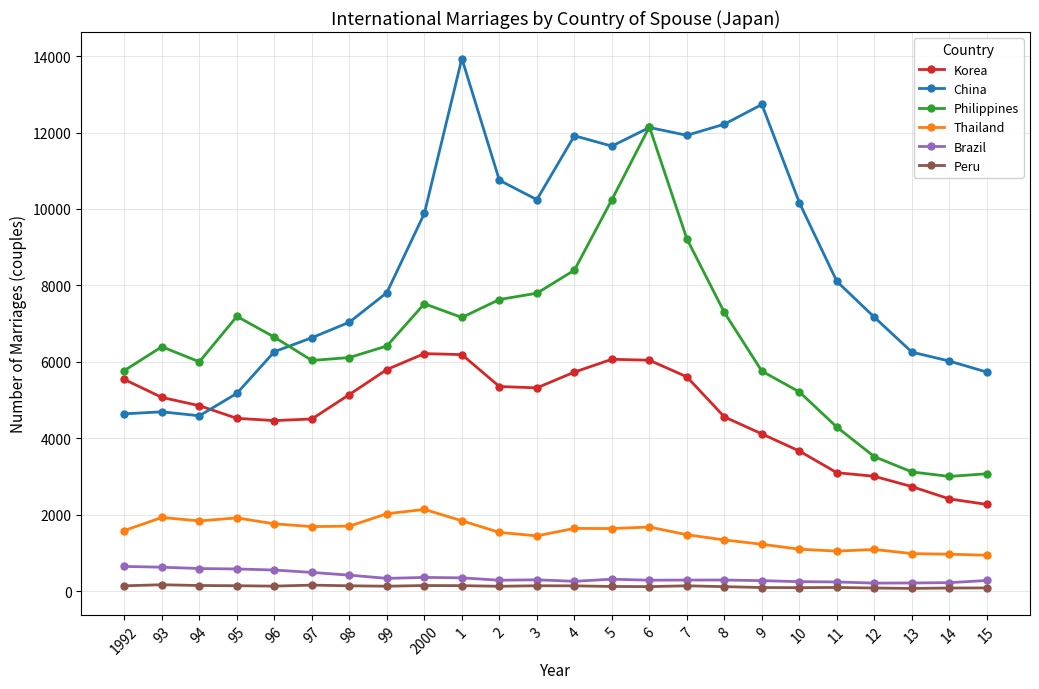

Between 96 and 5, which series saw the biggest shift?

China